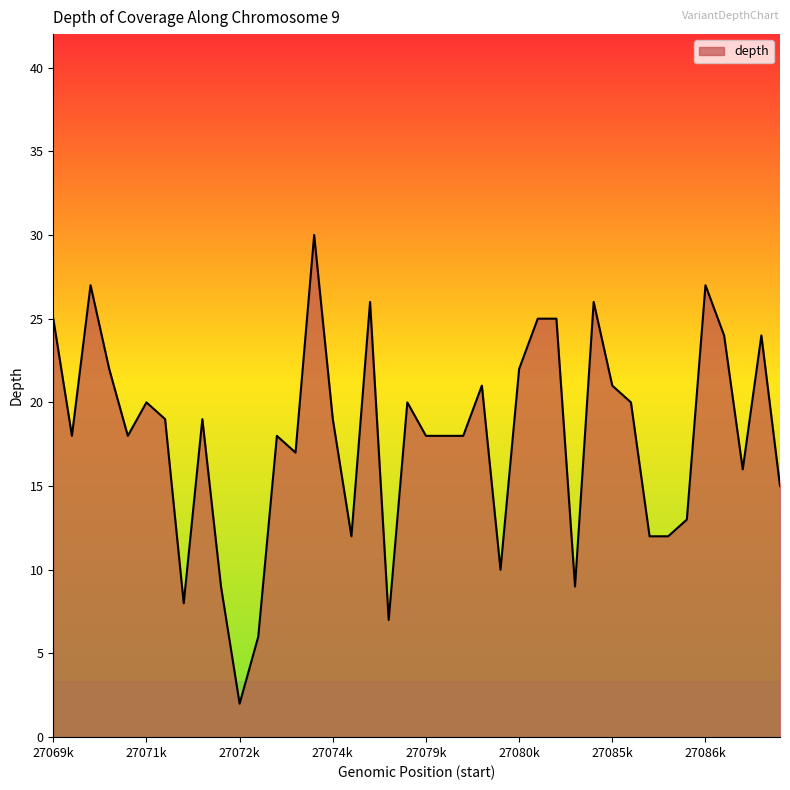

What is the difference between the maximum and minimum values?

28